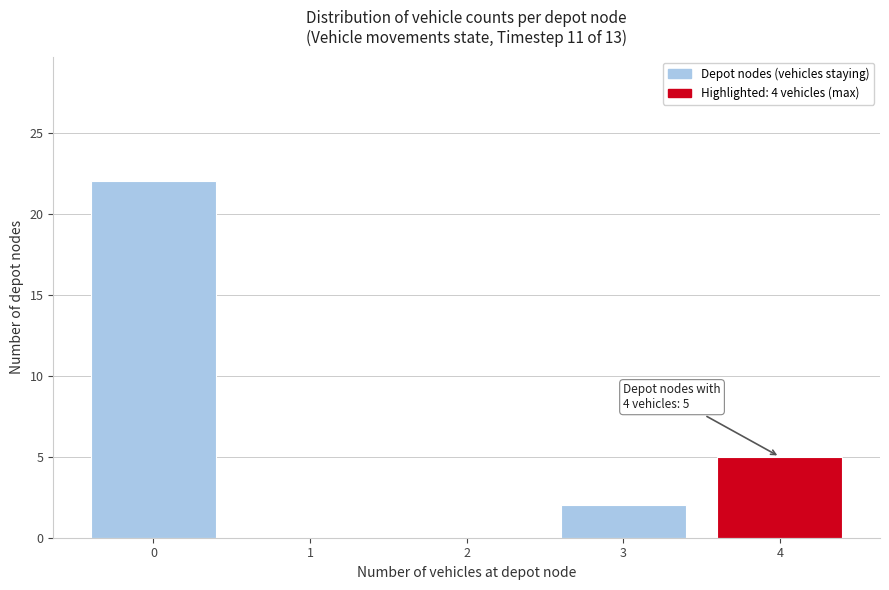

Reading left to right, transcribe all the data shown in this chart.

0=22	1=0	2=0	3=2	4=5